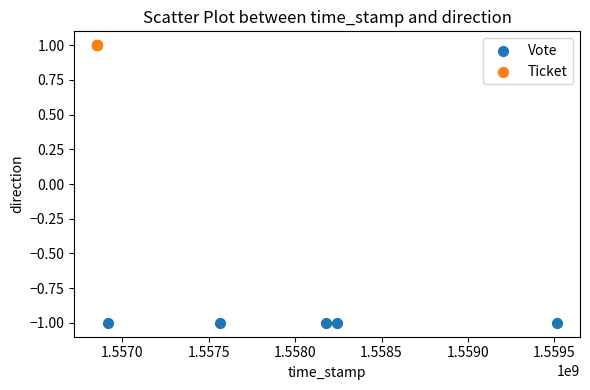

Which series reaches the minimum Y coordinate?

Vote